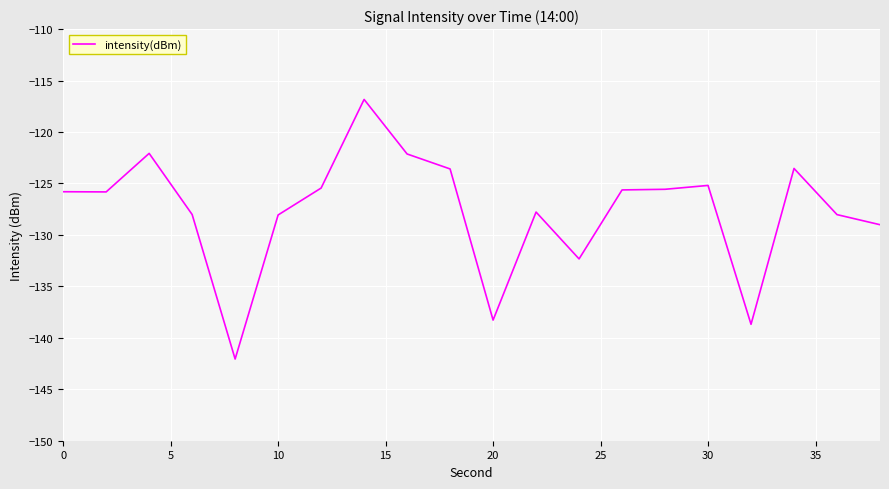

What is the difference between the maximum and minimum values?

25.2